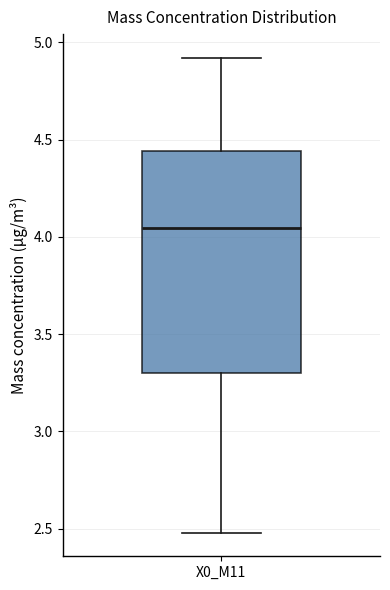

Transcribe this box plot: give where the median line is, the range the box spans, and where the two whiskers end, as read against the y-axis. The values are not printed on the chart, so give them approximately, as read against the axis.

median 4.05, box 3.30 to 4.45, whiskers 2.50 to 4.90